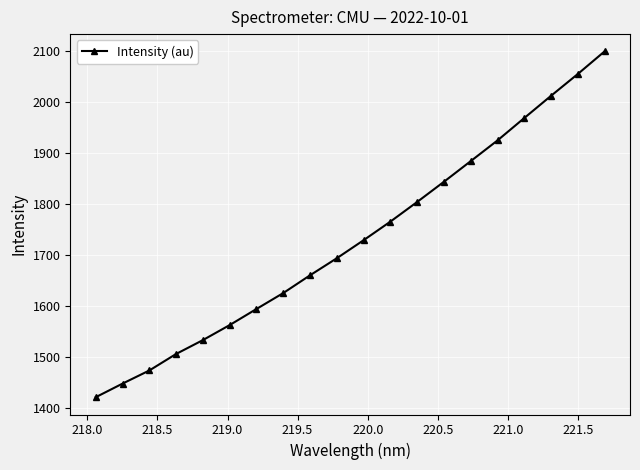

What is the value of the 12th point from the left?

1765.6